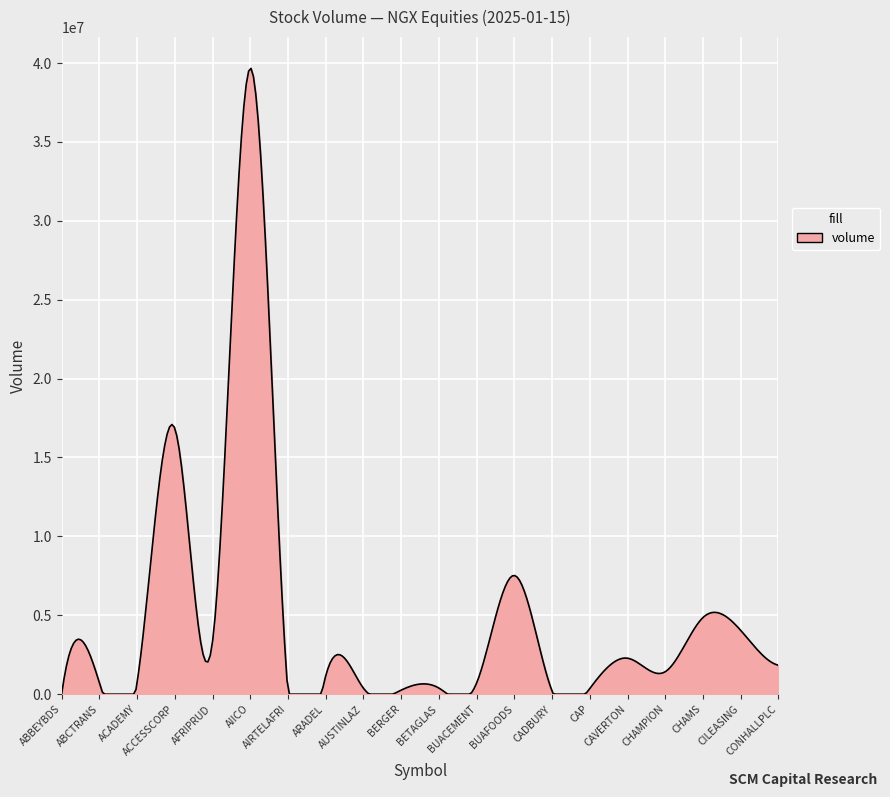

What is the greatest value displayed?

39659553.4